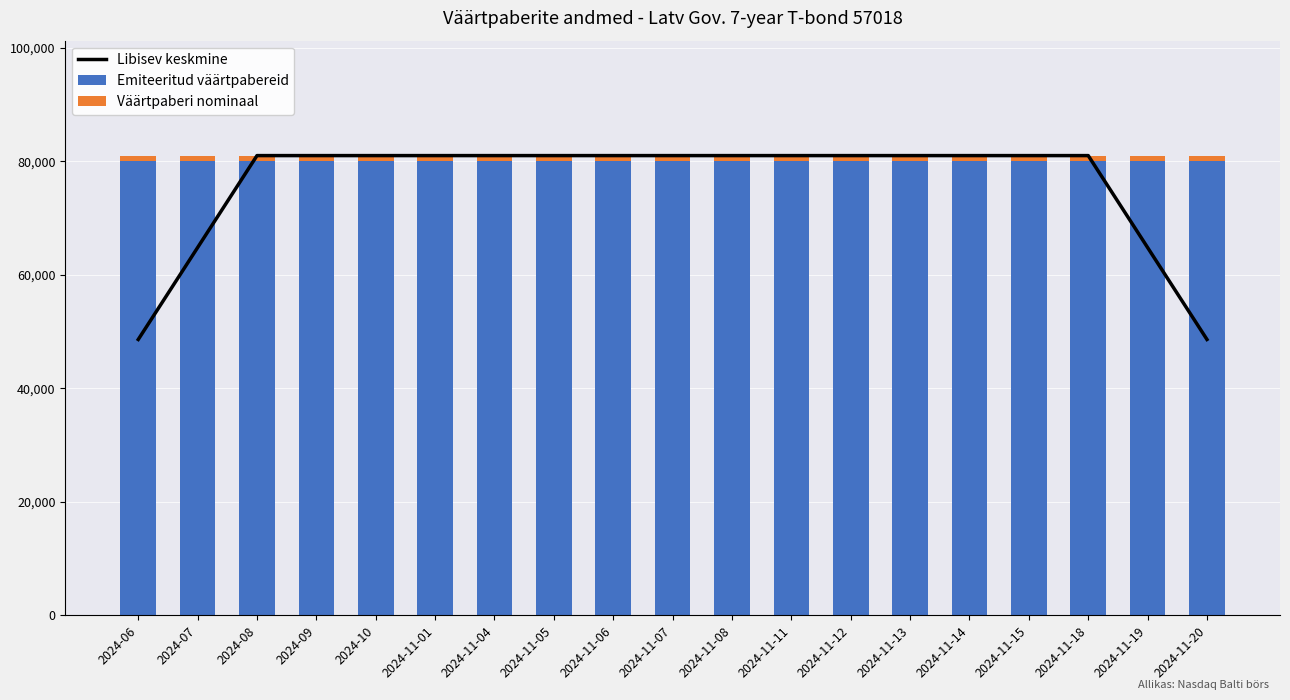

What is the lowest value of the Emiteeritud väärtpabereid series?

80000